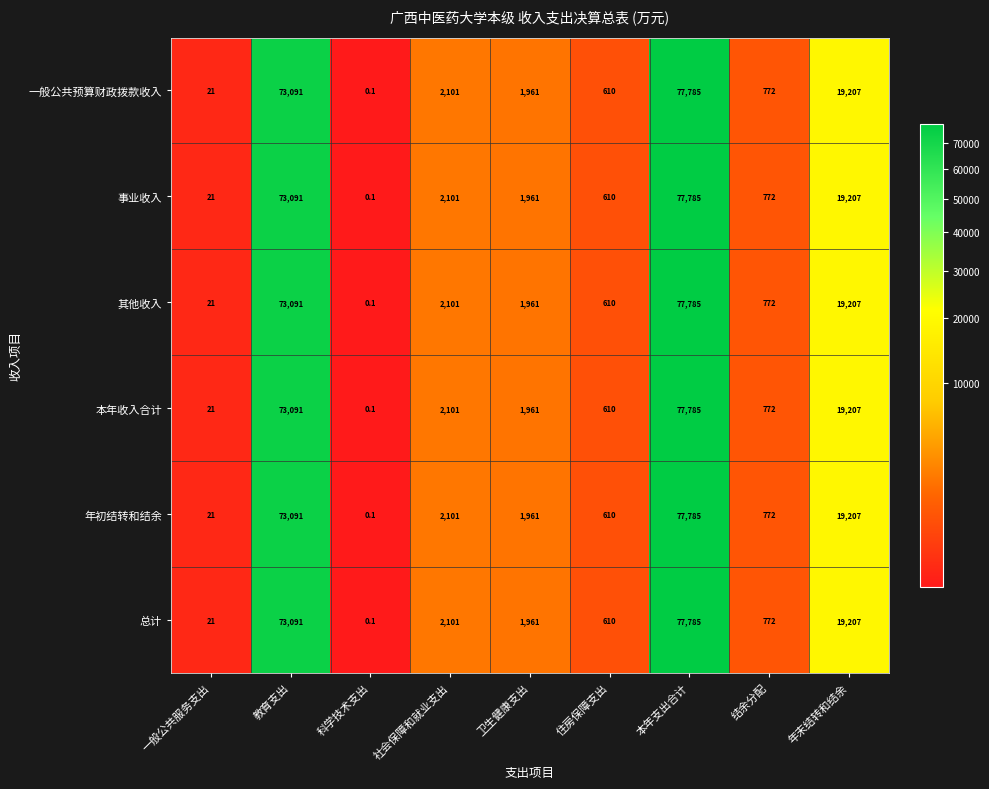

At how many categories does at least one series exceed 49654?

2